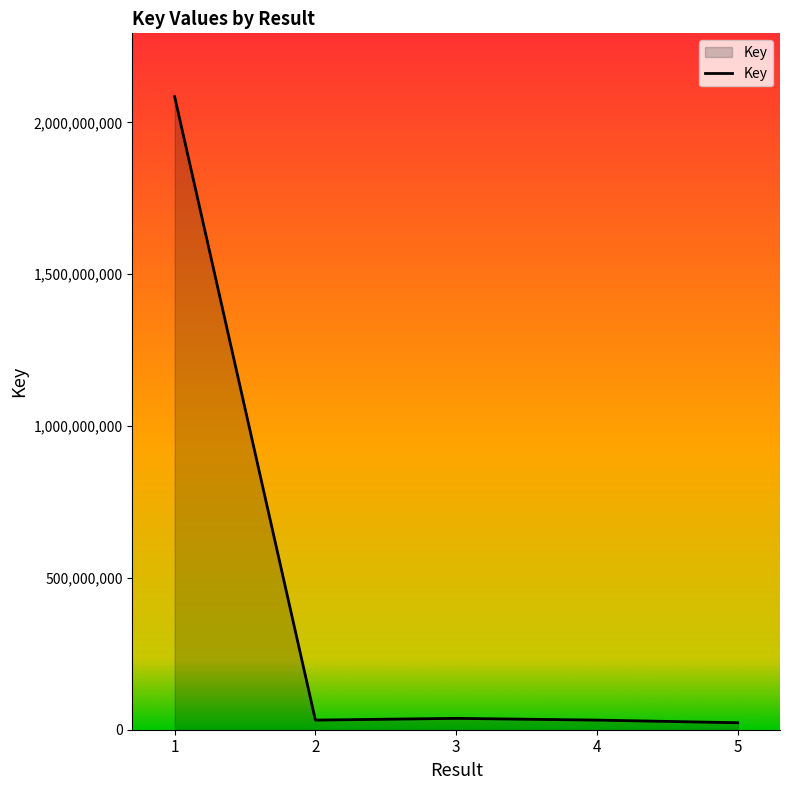

What is the difference between the maximum and minimum values?

2061681876